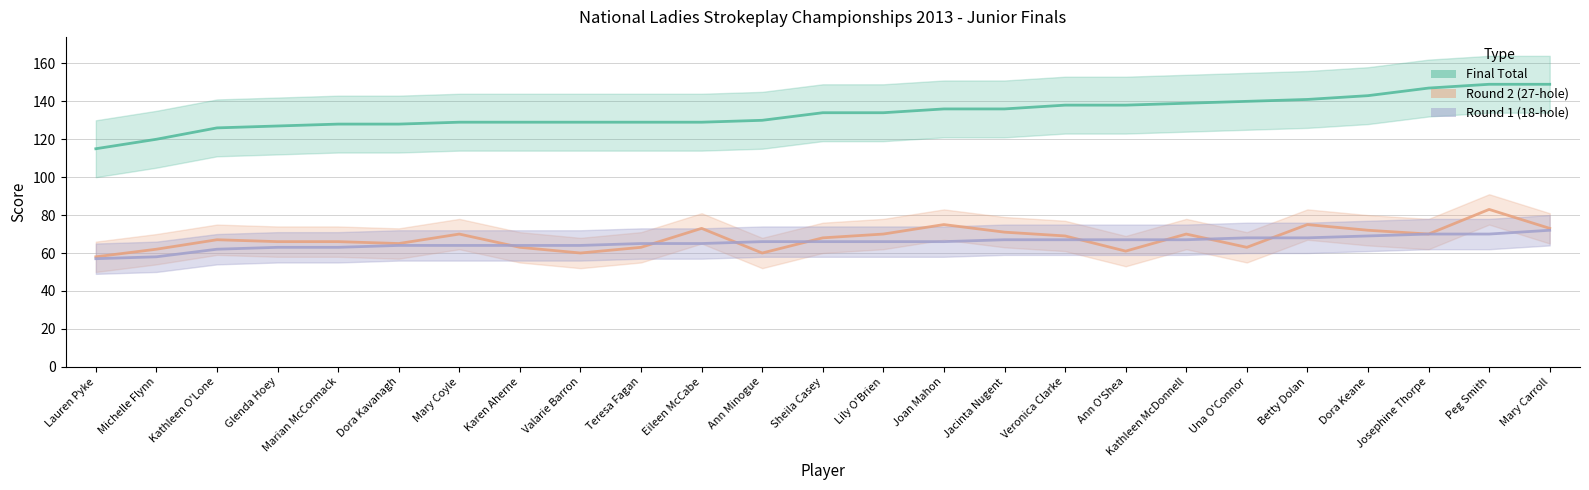

At how many categories does at least one series exceed 66?

25